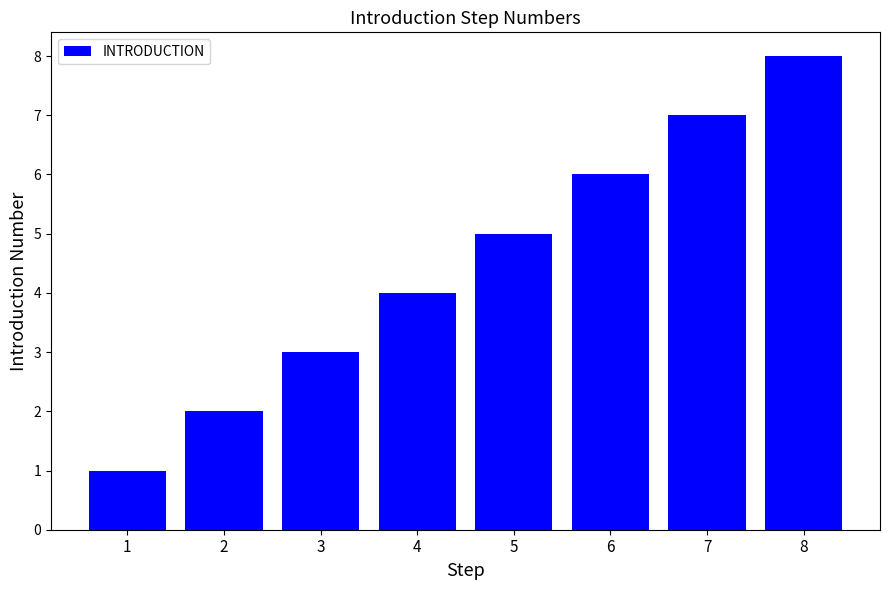

Rank the categories by value from lowest to highest.

1, 2, 3, 4, 5, 6, 7, 8